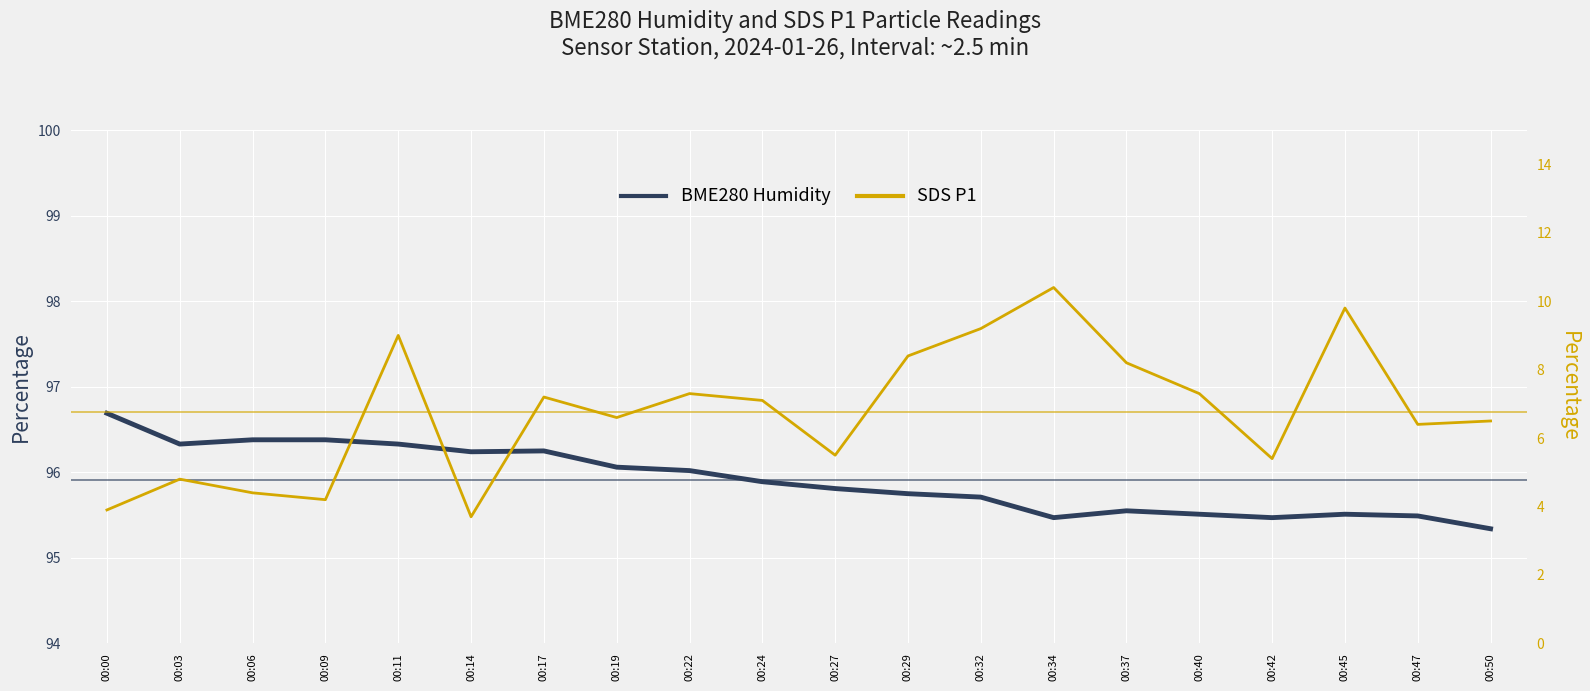

What is the approximate value of BME280 Humidity at 00:06?

96.4